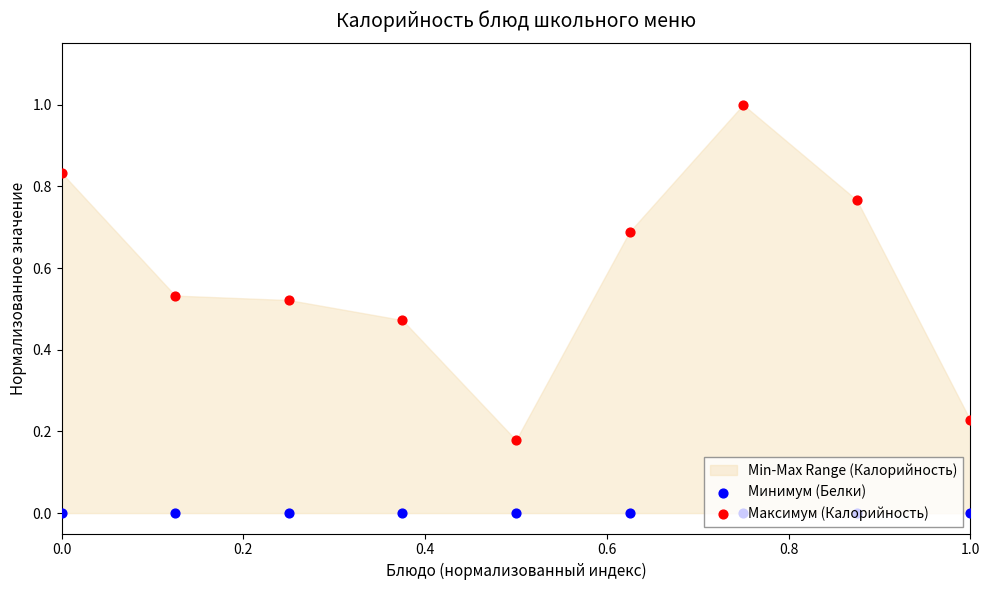

What is the total value across all series at 1.0?

0.2